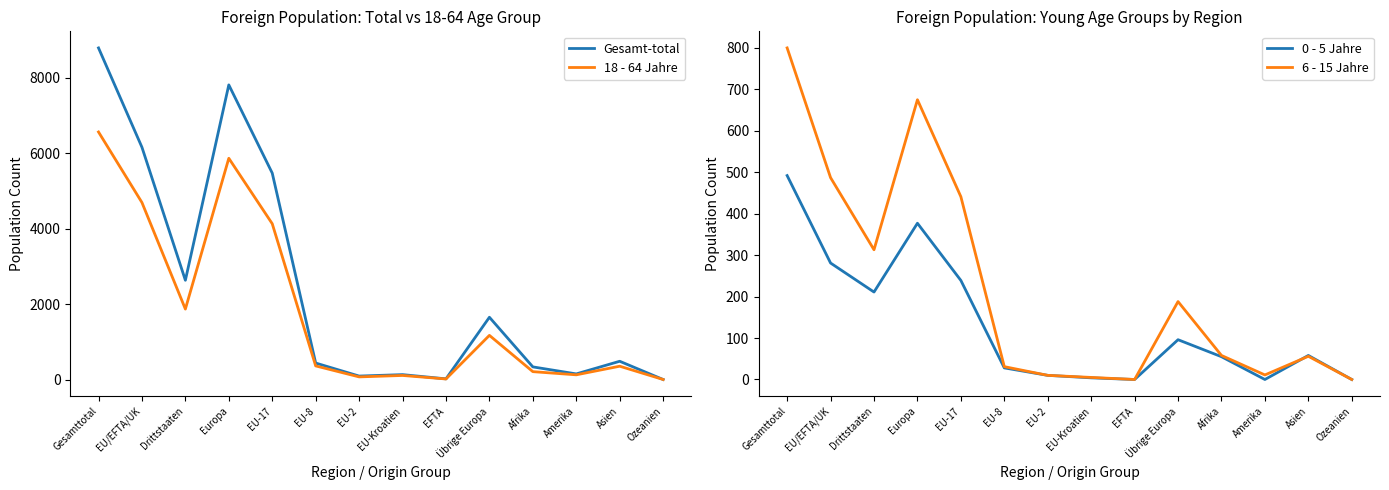

Where does the 6 - 15 Jahre series first go above 58?

Gesamttotal